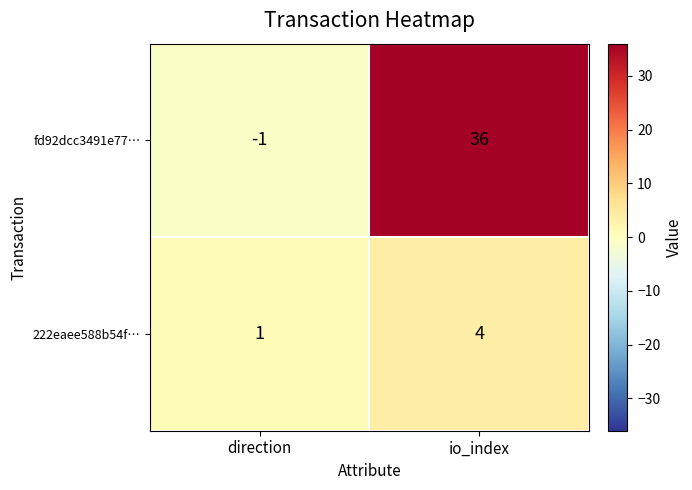

At which category is the sum across all series the highest?

io_index